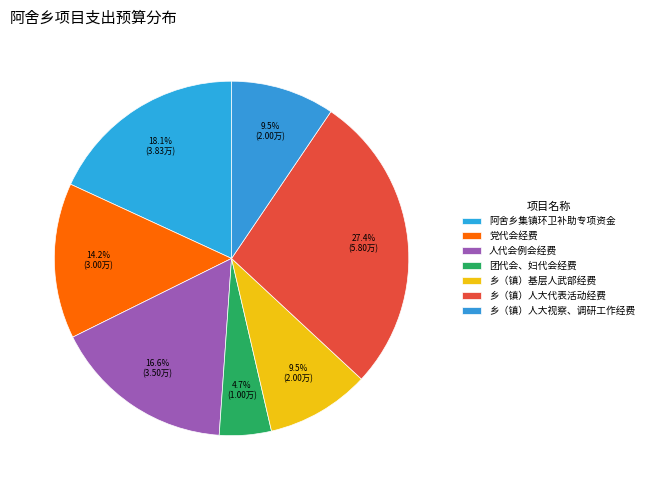

How many slices are in this pie chart?

7